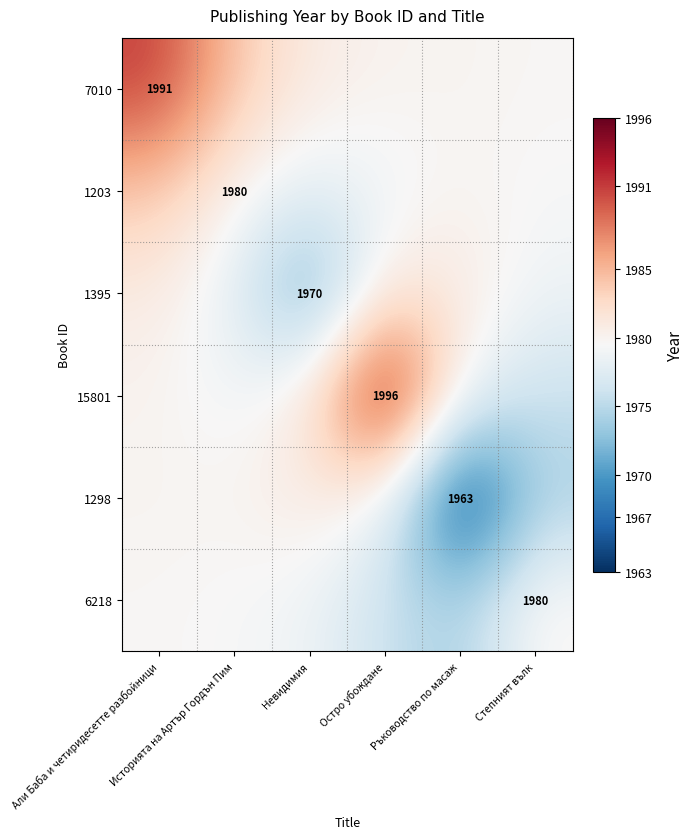

True or false: 6218 has a value of 2778.2 at Невидимия.

False